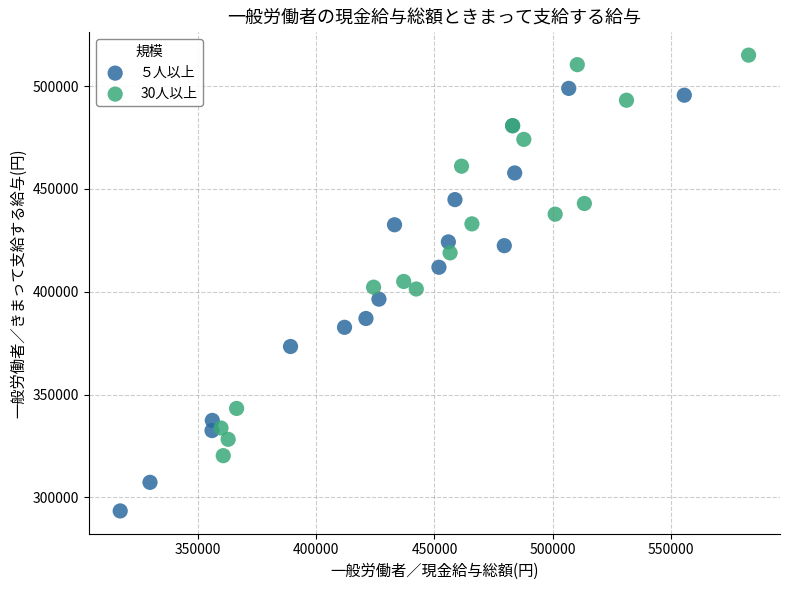

Which series reaches the minimum Y coordinate?

５人以上